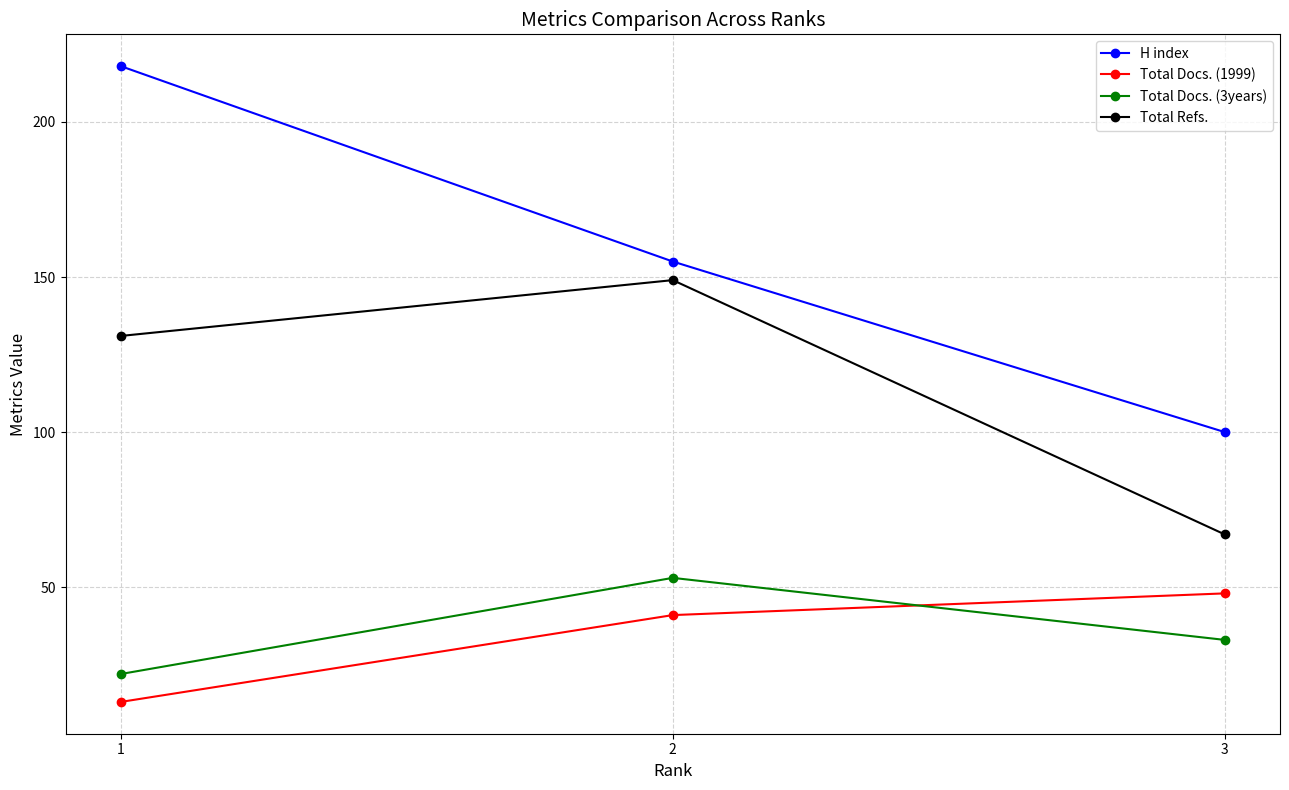

What is the smallest value displayed?

13